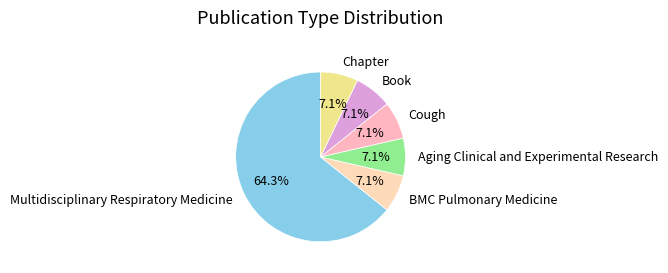

Is there a majority slice in this chart?

Yes